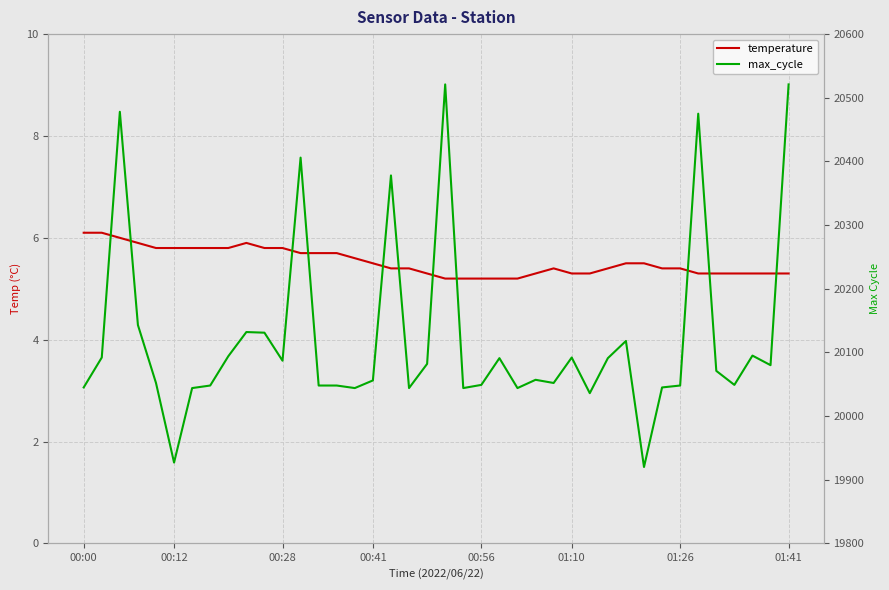

What is the difference between the highest and lowest values at 20?

20515.8